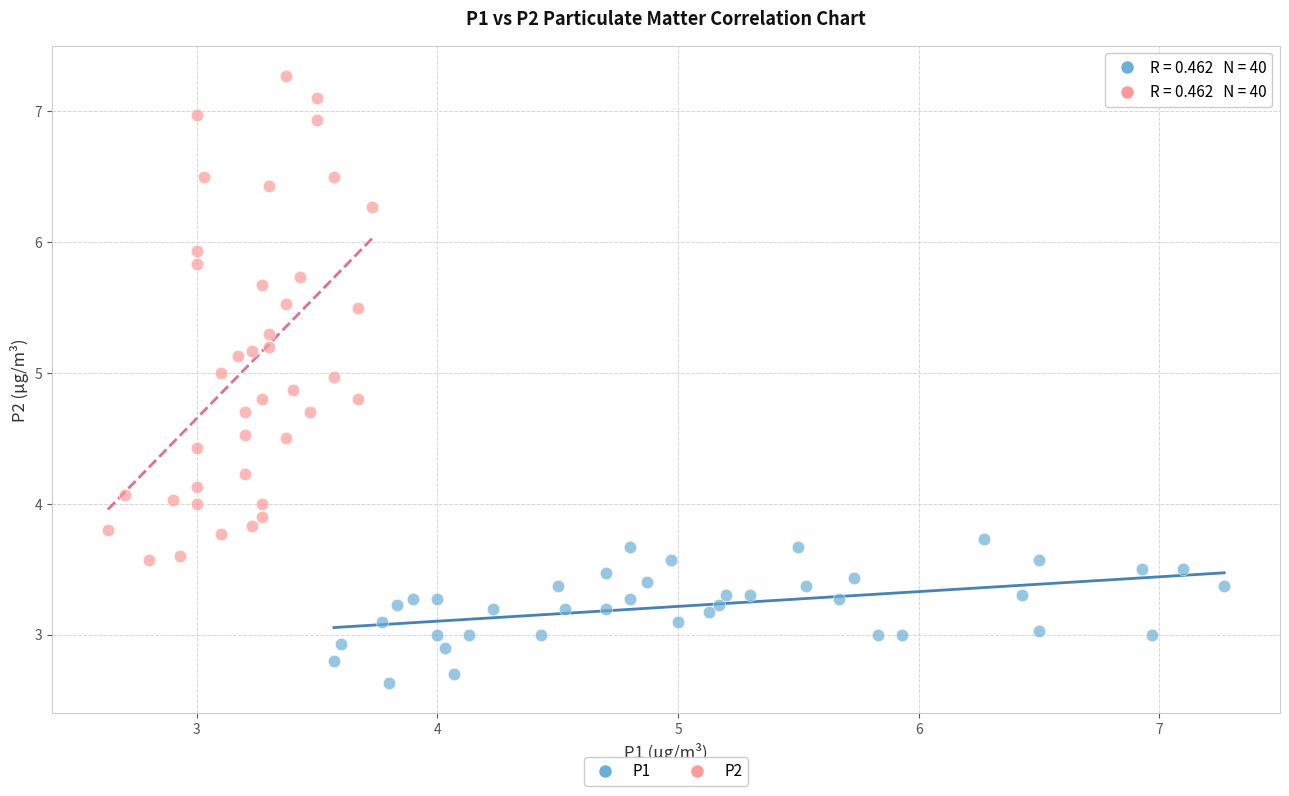

Which series contains the lowest Y value?

P1